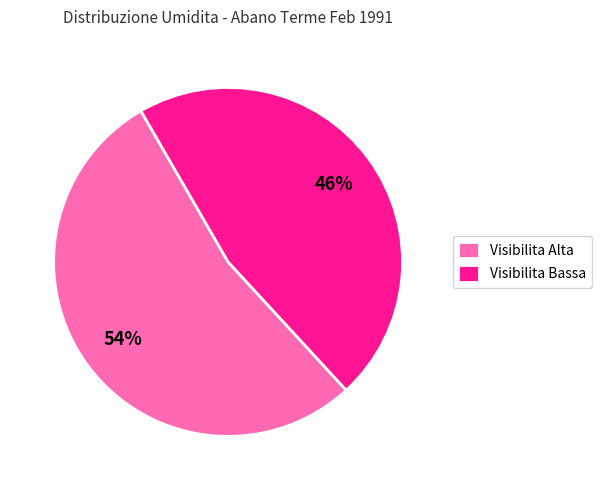

To the nearest percent, what is the average slice percentage?

50%